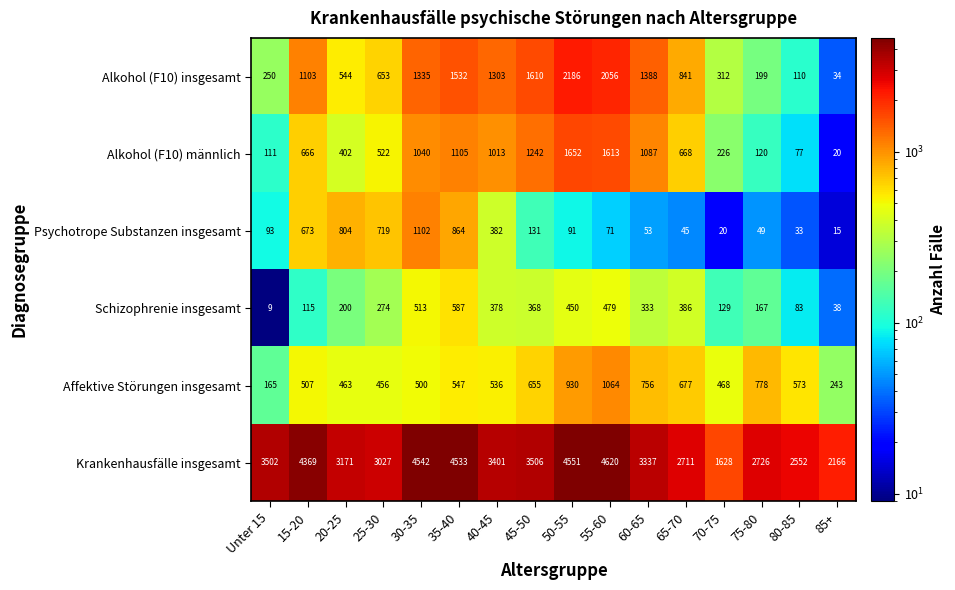

At which category does the chart reach its minimum across all series?

Unter 15